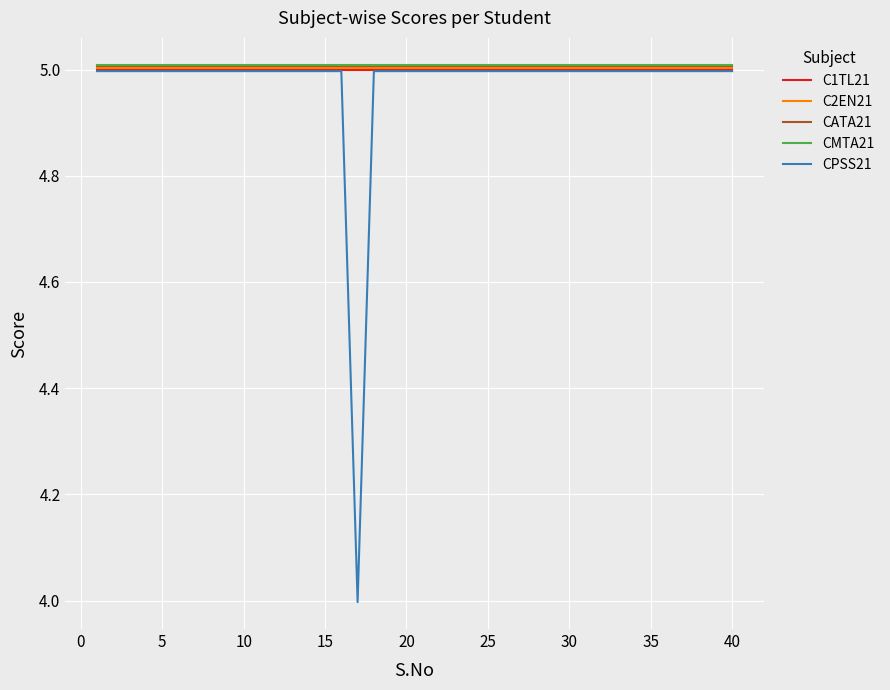

Which series has the widest spread of values?

CPSS21